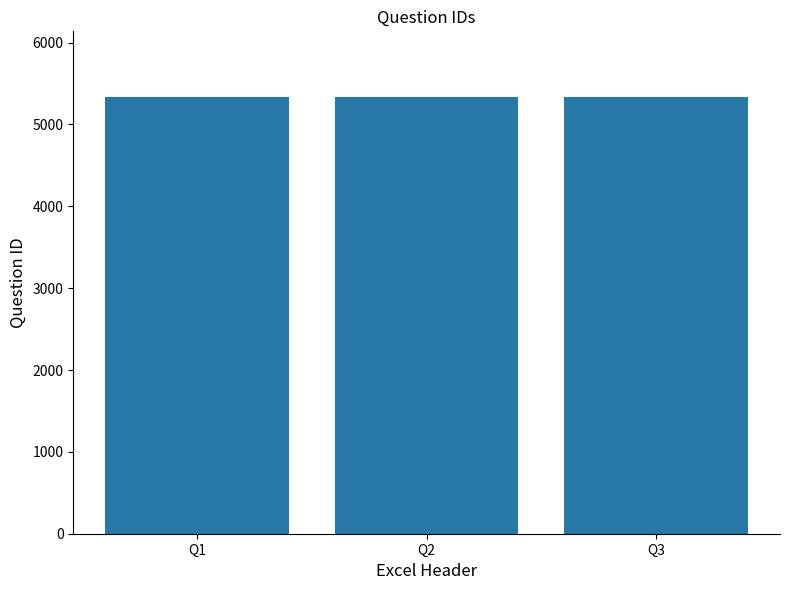

Are the bars grouped side by side (vs. stacked)?

No